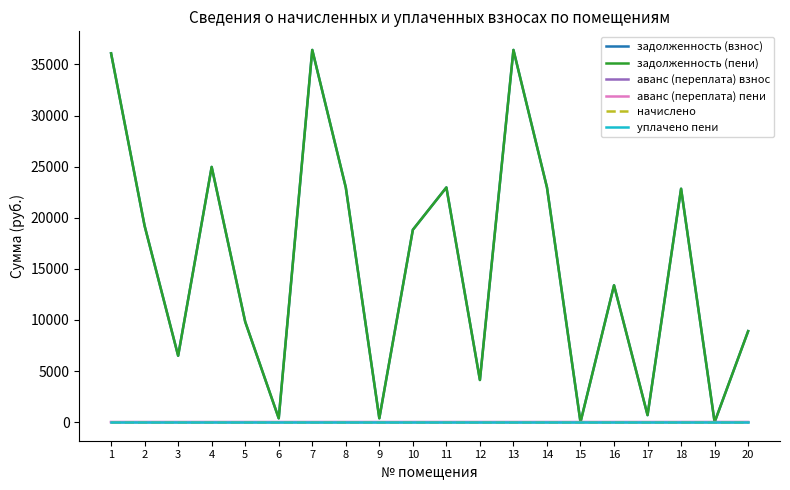

List the labels in order of аванс (переплата) пени value, smallest first.

1, 2, 3, 4, 5, 6, 7, 8, 9, 10, 11, 12, 13, 14, 15, 16, 17, 18, 20, 19